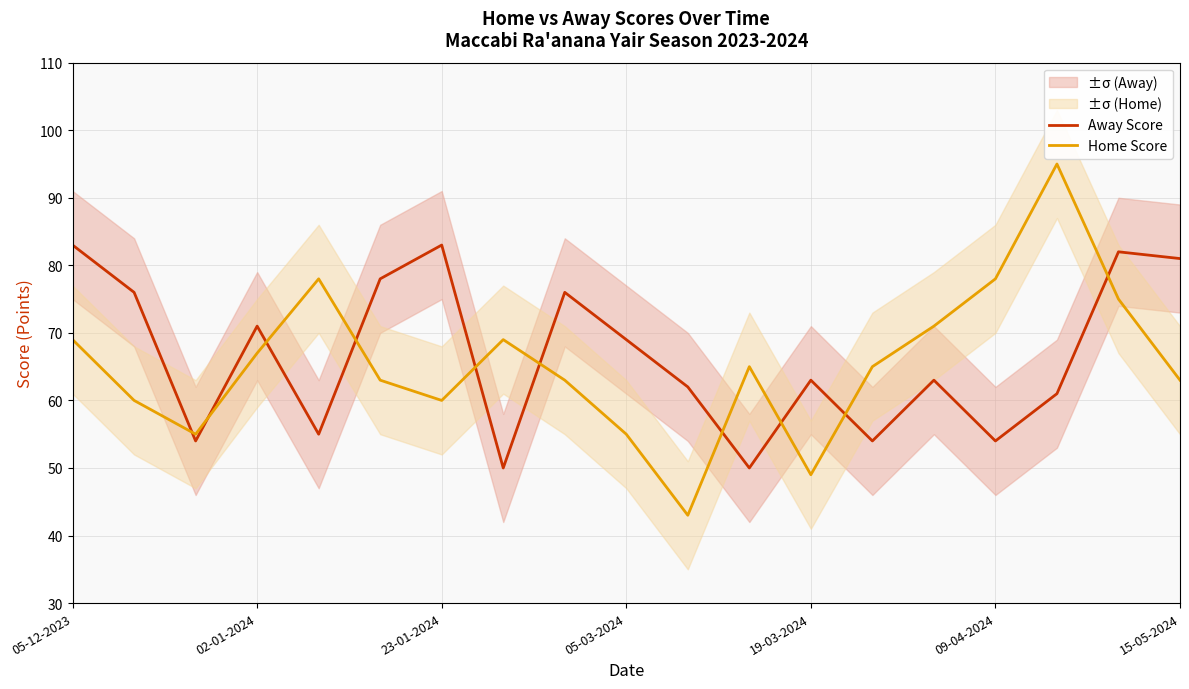

What is the lowest value of the Home Score series?

43